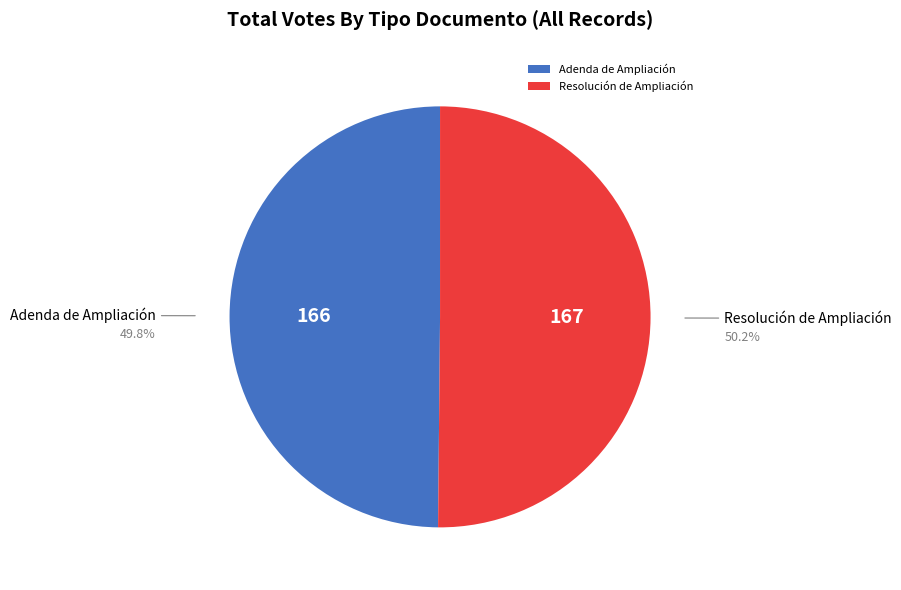

Is it true that Resolución de Ampliación is 39% of the pie?

False